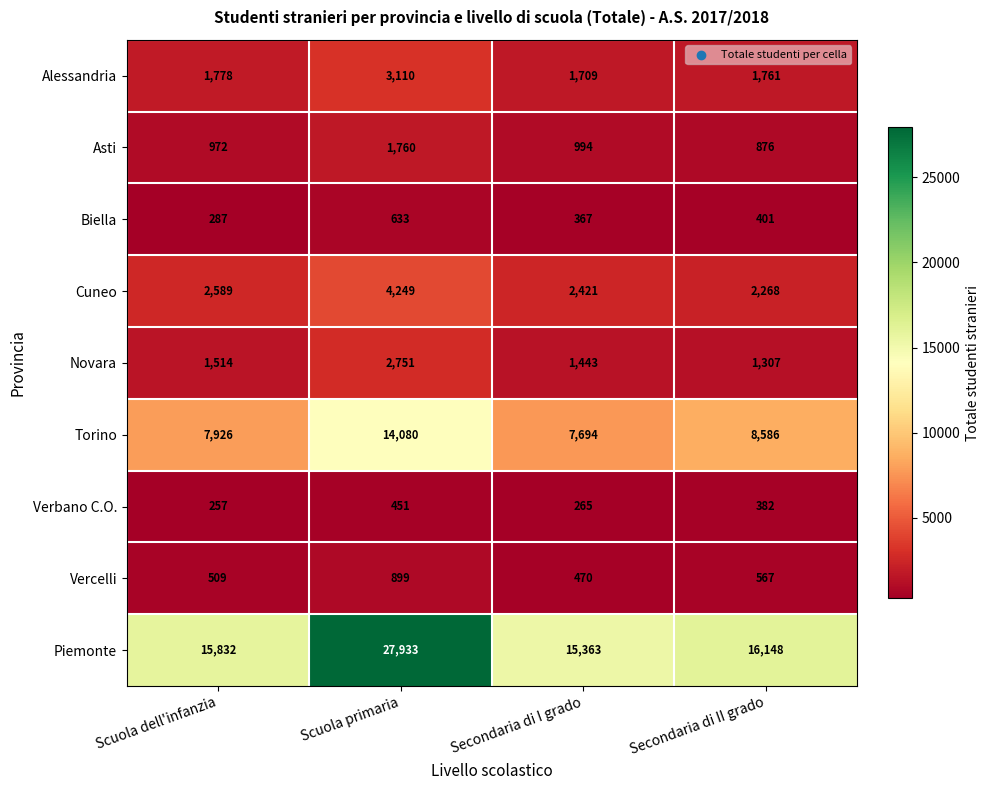

What is the sum of the Asti values at Scuola primaria and Secondaria di II grado?

2636